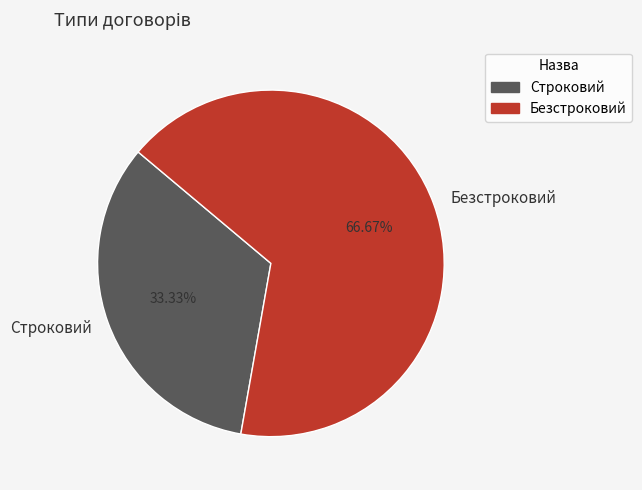

Which category accounts for the majority?

Безстроковий